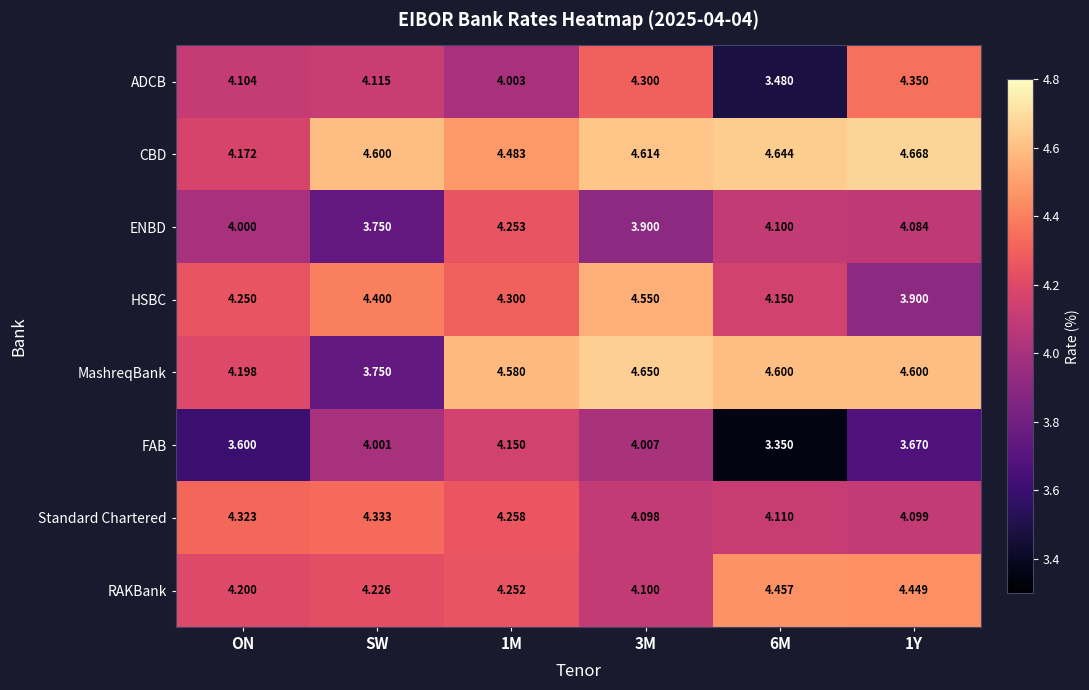

What is the total value across all series at 1M?

34.3